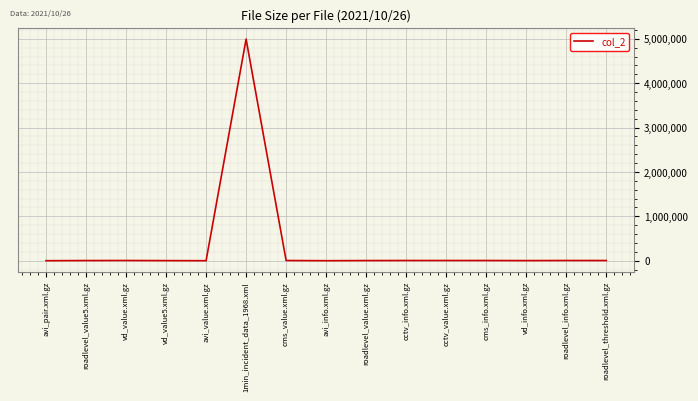

Which category has the highest value across all series?

1min_incident_data_1968.xml